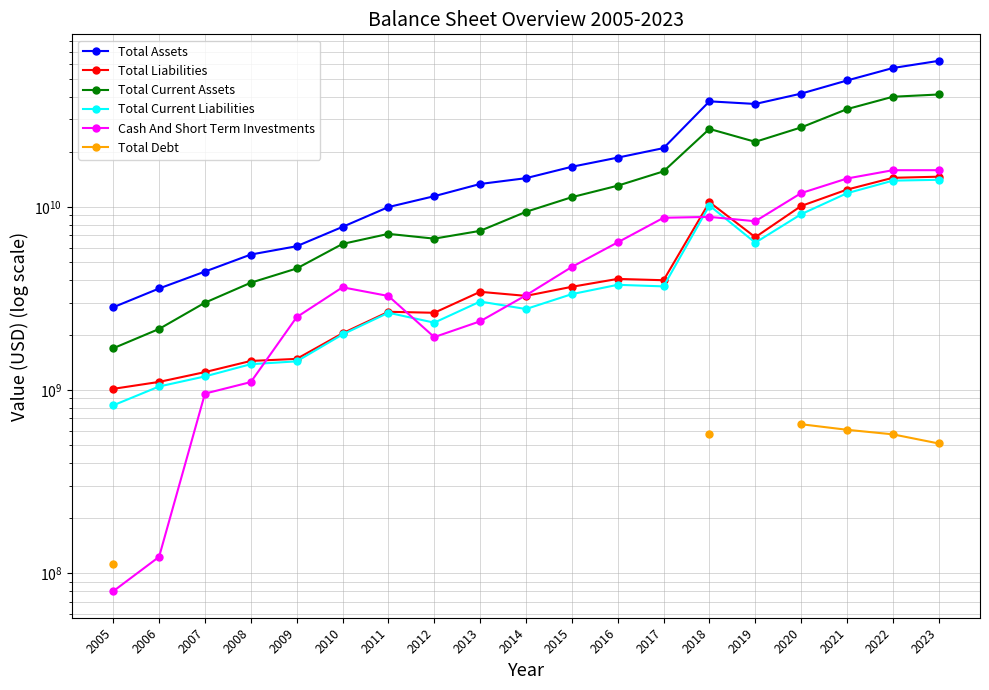

Does the chart display data point markers on the line(s)?

Yes